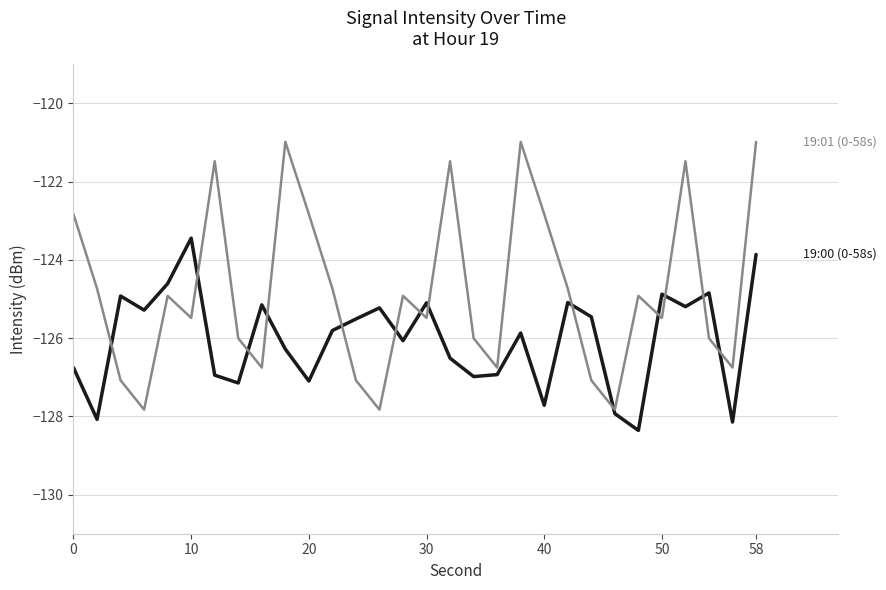

What is the minimum value shown in the chart?

-128.4